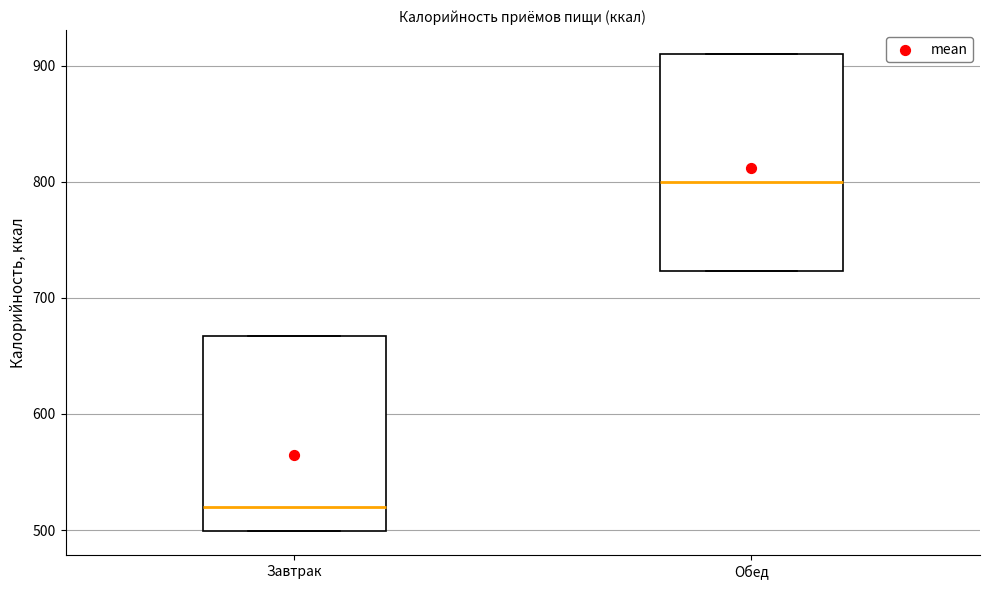

Where does the median line of the box for Завтрак sit on the y-axis? The values are not printed on the chart, so give them approximately, as read against the axis.

520